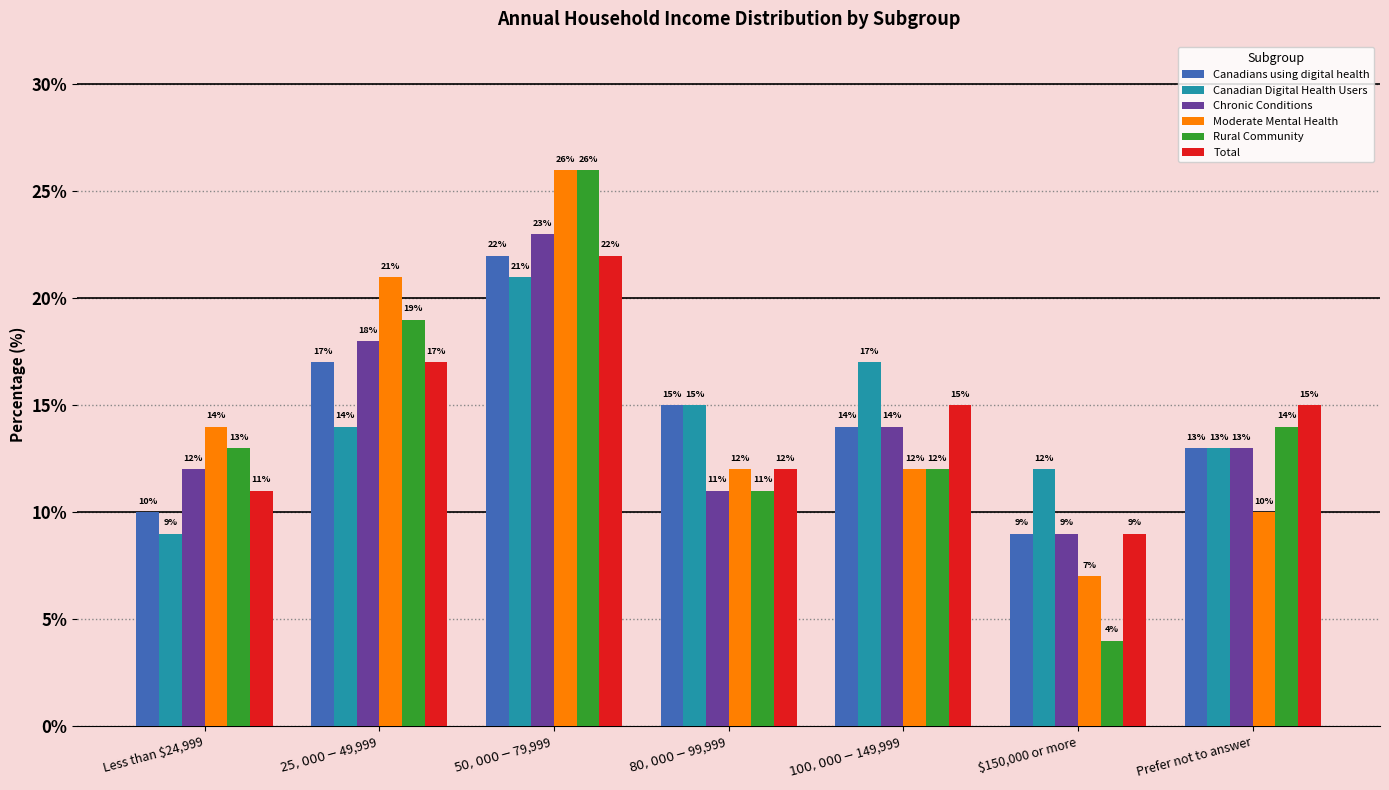

What are all the series names shown in the legend?

Canadians using digital health, Canadian Digital Health Users, Chronic Conditions, Moderate Mental Health, Rural Community, Total